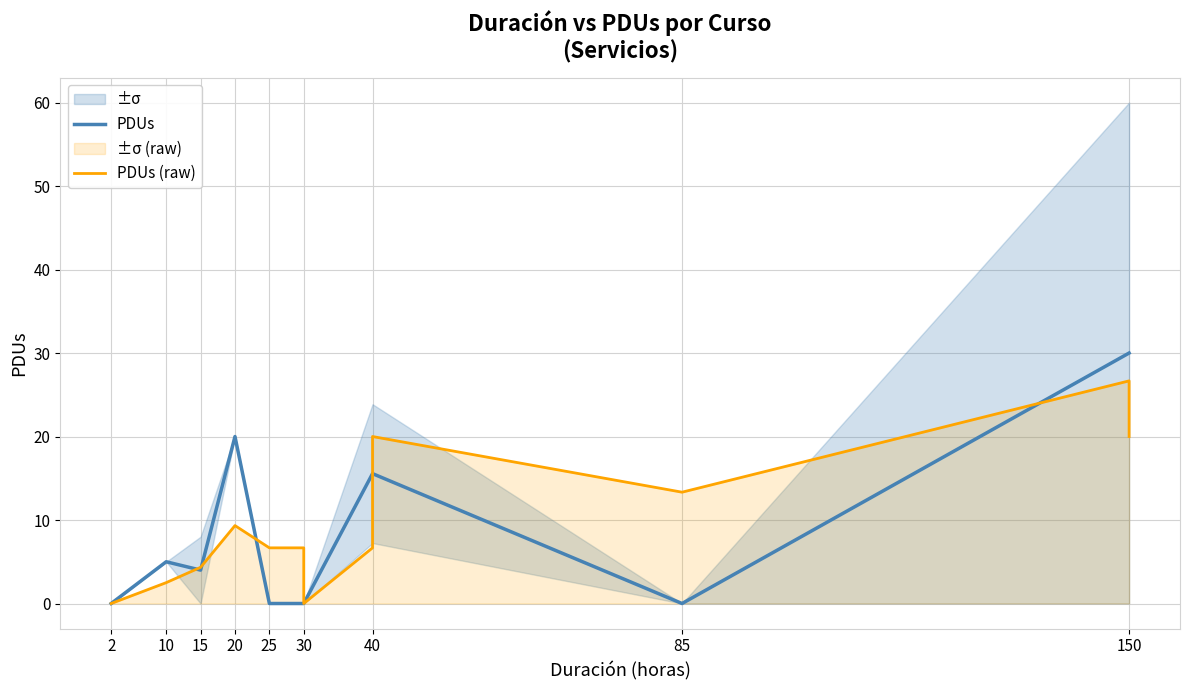

True or false: PDUs has a value of 0.0 at 30.

True